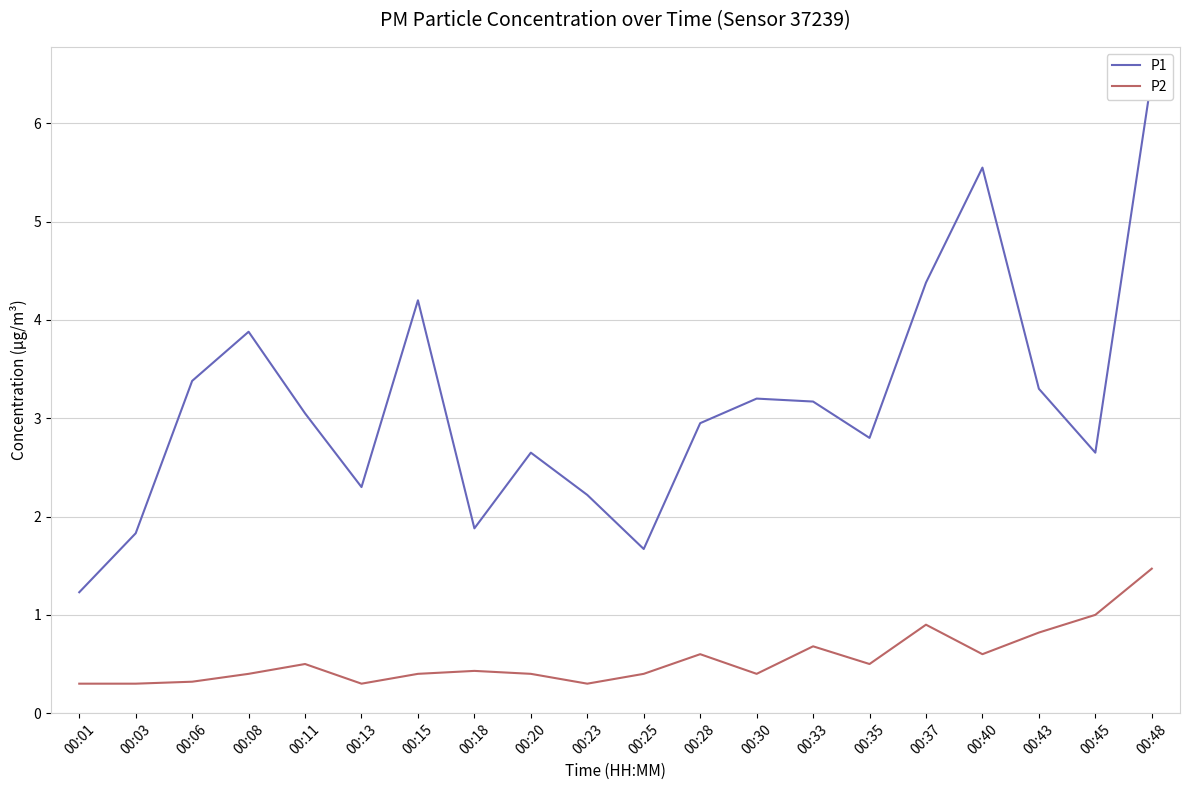

What is the approximate value of P2 at 00:30?

0.4